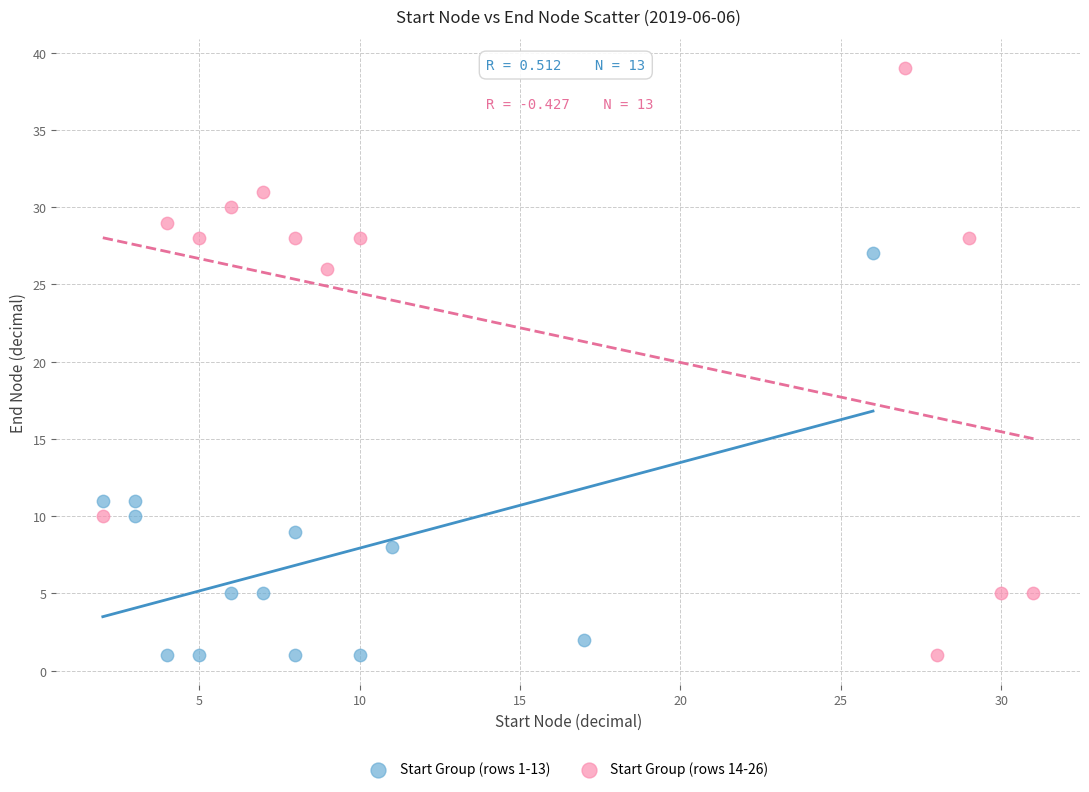

Which series reaches the maximum Y coordinate?

Start Group (rows 14-26)